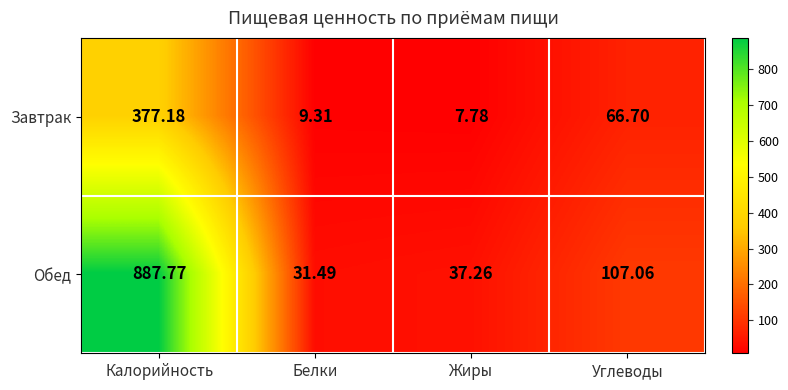

Between Калорийность and Белки, which series saw the biggest shift?

Обед